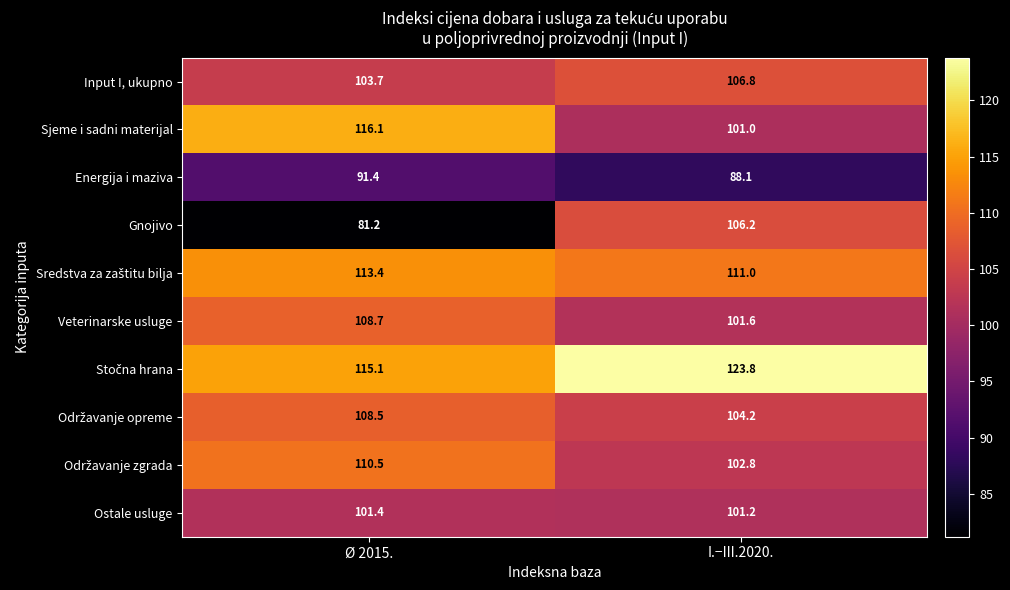

At which category is the sum across all series the highest?

Ø 2015.